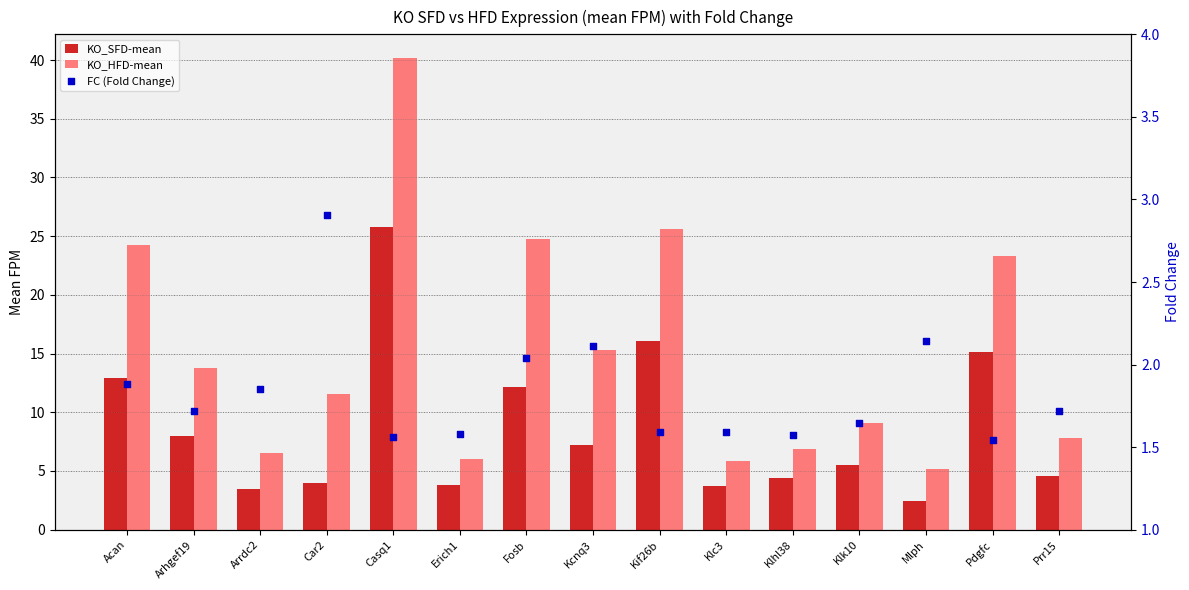

Which series has the largest total across all categories?

KO_HFD-mean